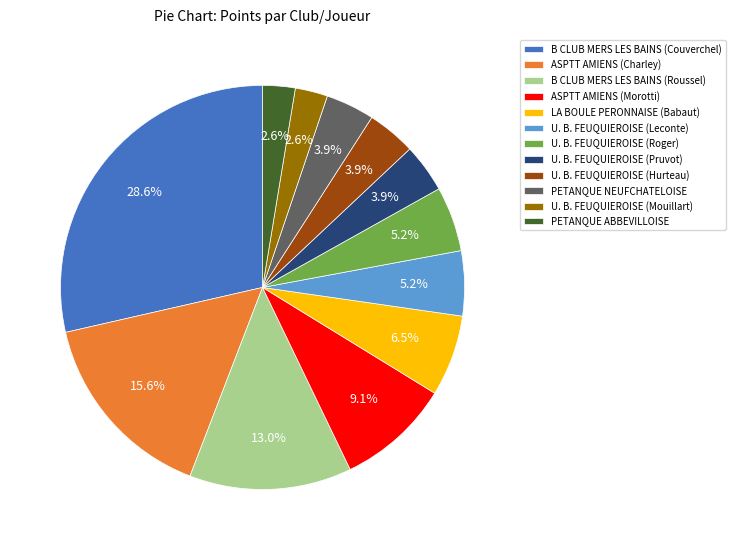

To the nearest percent, what is the difference between the largest and smallest slice percentages?

26%